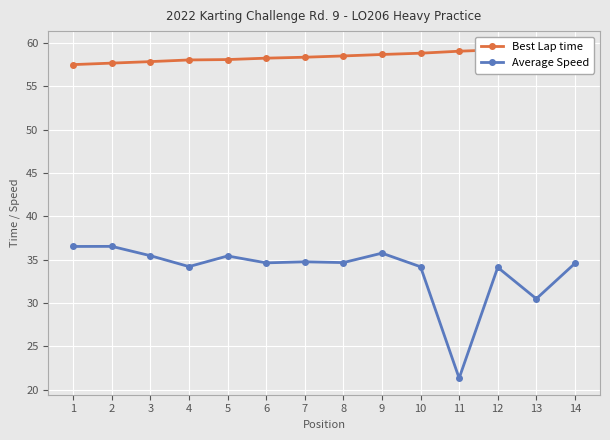

True or false: Best Lap time and Average Speed intersect in this chart.

False